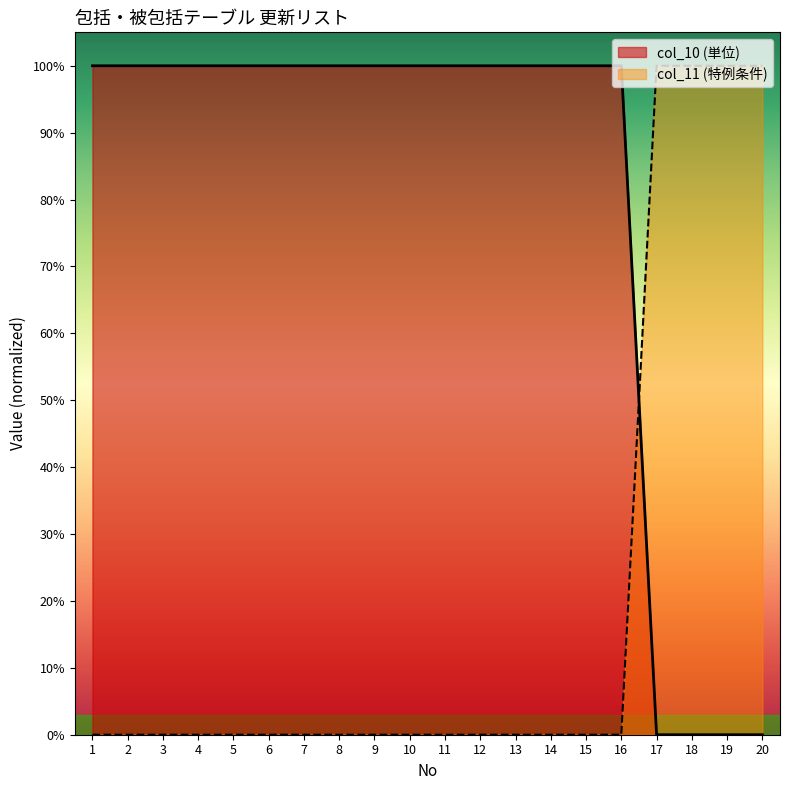

What is the total value across all series at 17?

1